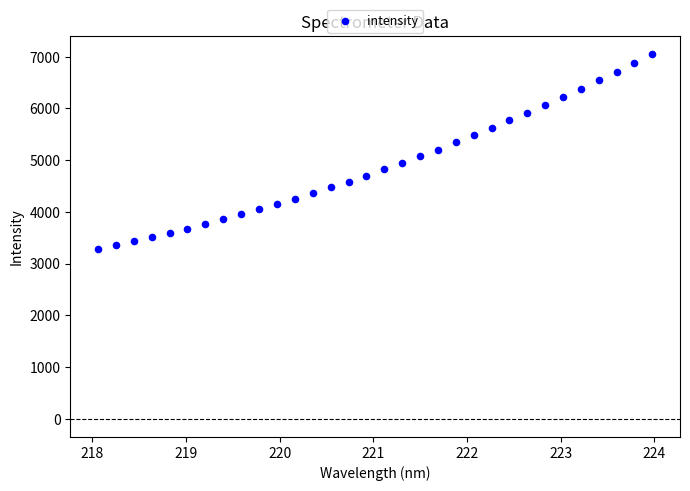

What is the range of Y values (max minus min)?

3778.0